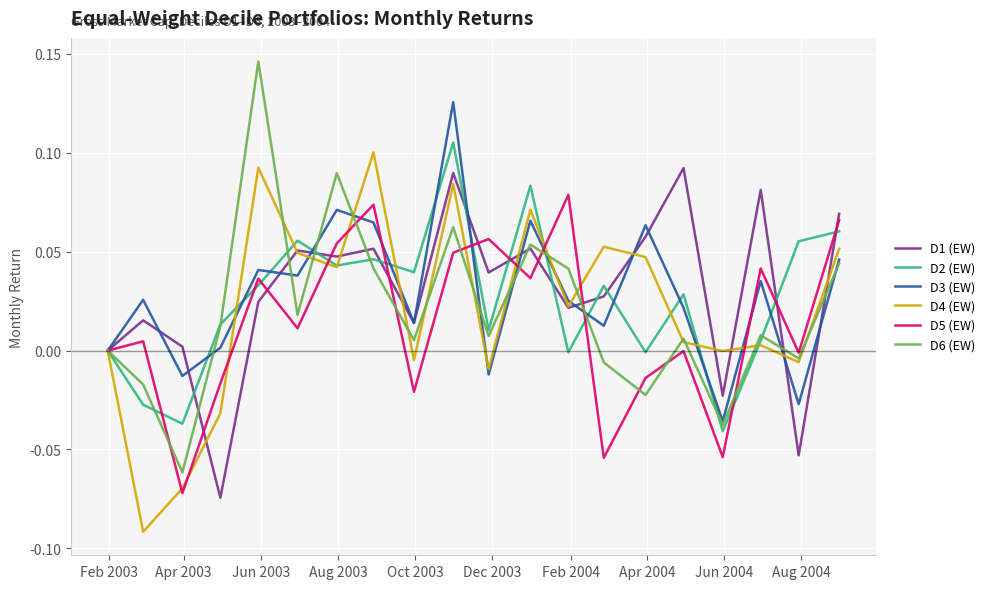

Is this an area chart (filled region under the line)?

No